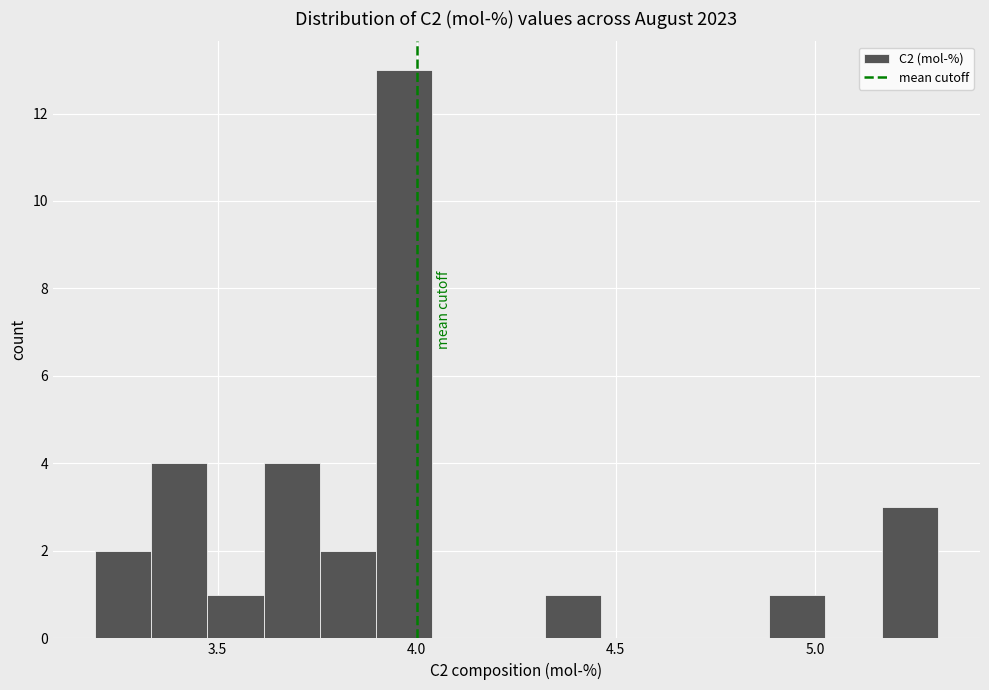

Around what value on the x-axis is the tallest bar? Give the approximate position of its centre, as read against the axis.

3.95